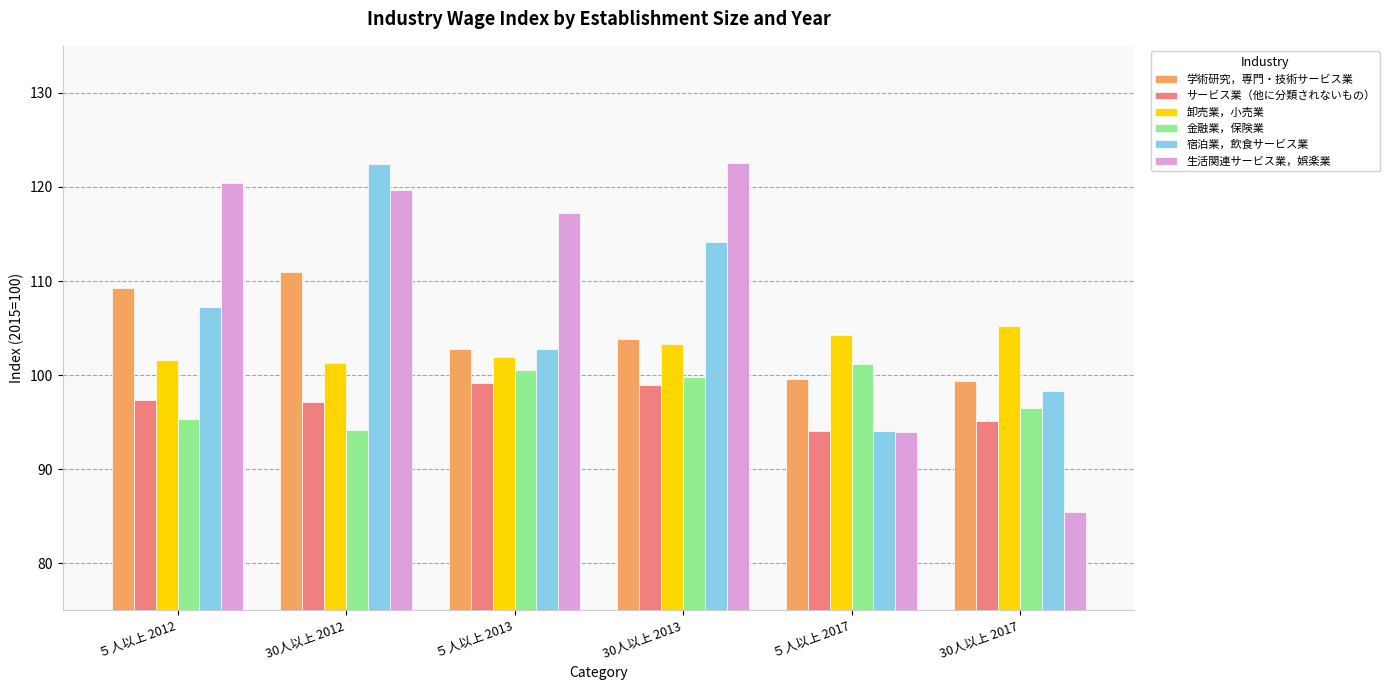

List the labels in order of 宿泊業，飲食サービス業 value, smallest first.

５人以上 2017, 30人以上 2017, ５人以上 2013, ５人以上 2012, 30人以上 2013, 30人以上 2012